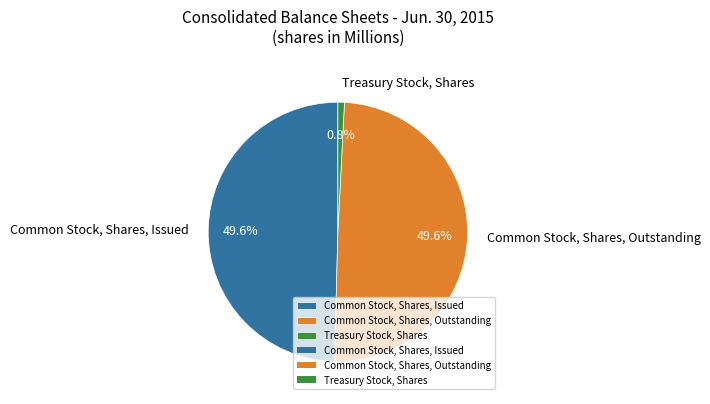

Is there any slice that represents more than half of the pie?

No